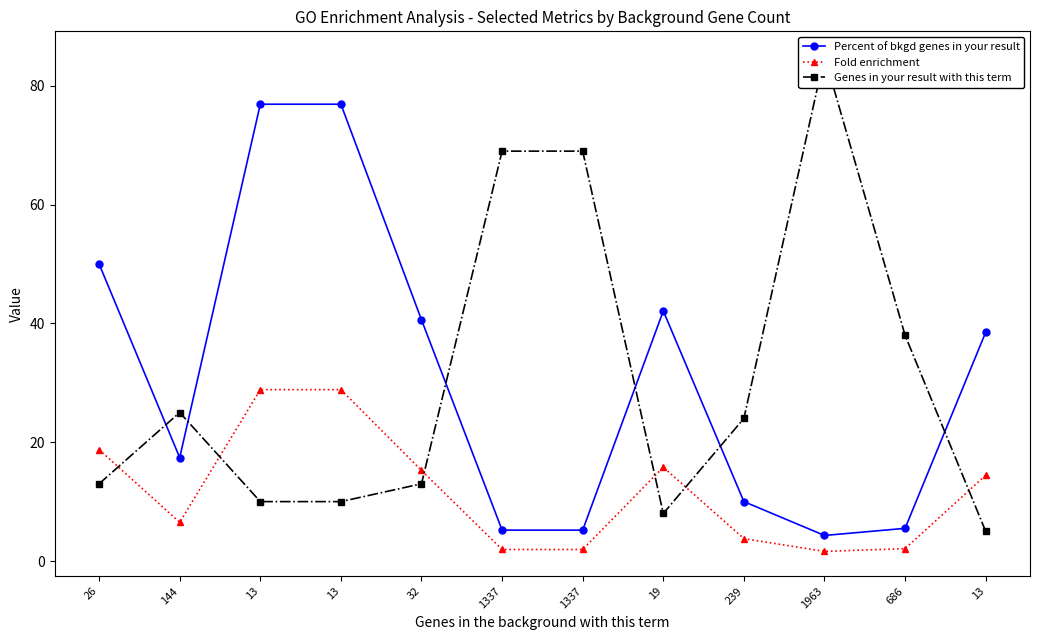

How many lines are shown in the chart?

3